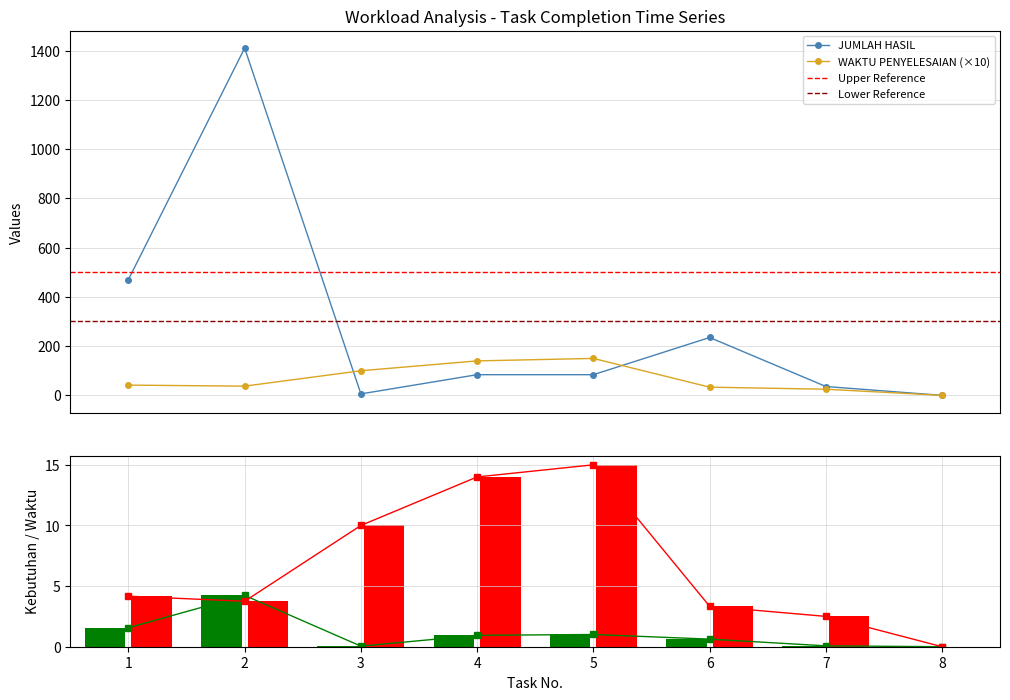

The WAKTU PENYELESAIAN (JAM) series shows 60.0 at 6. True or false?

False